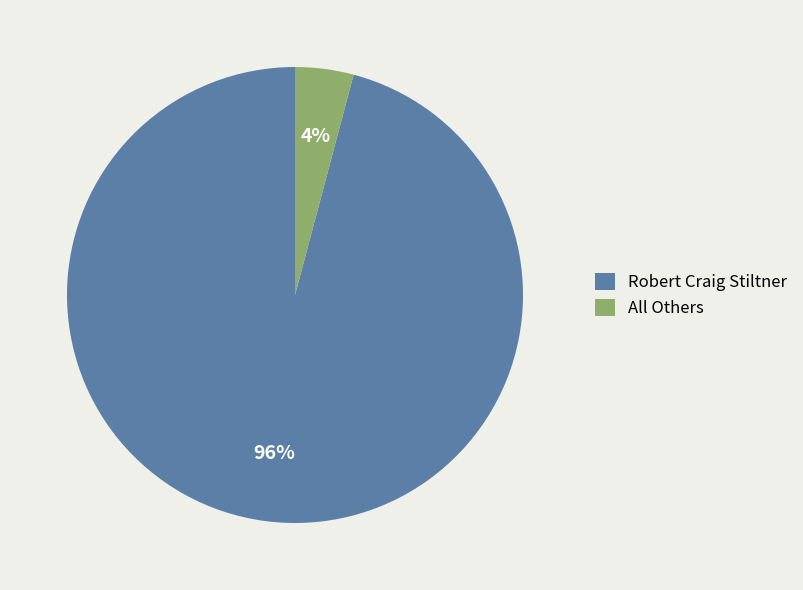

Which has a higher value, All Others or Robert Craig Stiltner?

Robert Craig Stiltner